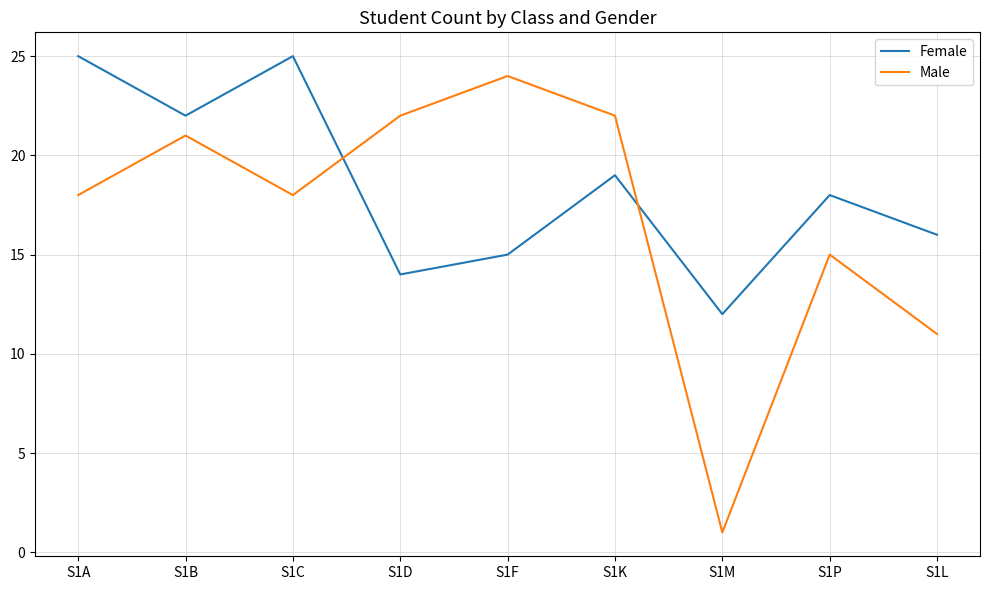

What is the difference between the Male values at S1K and S1P?

7